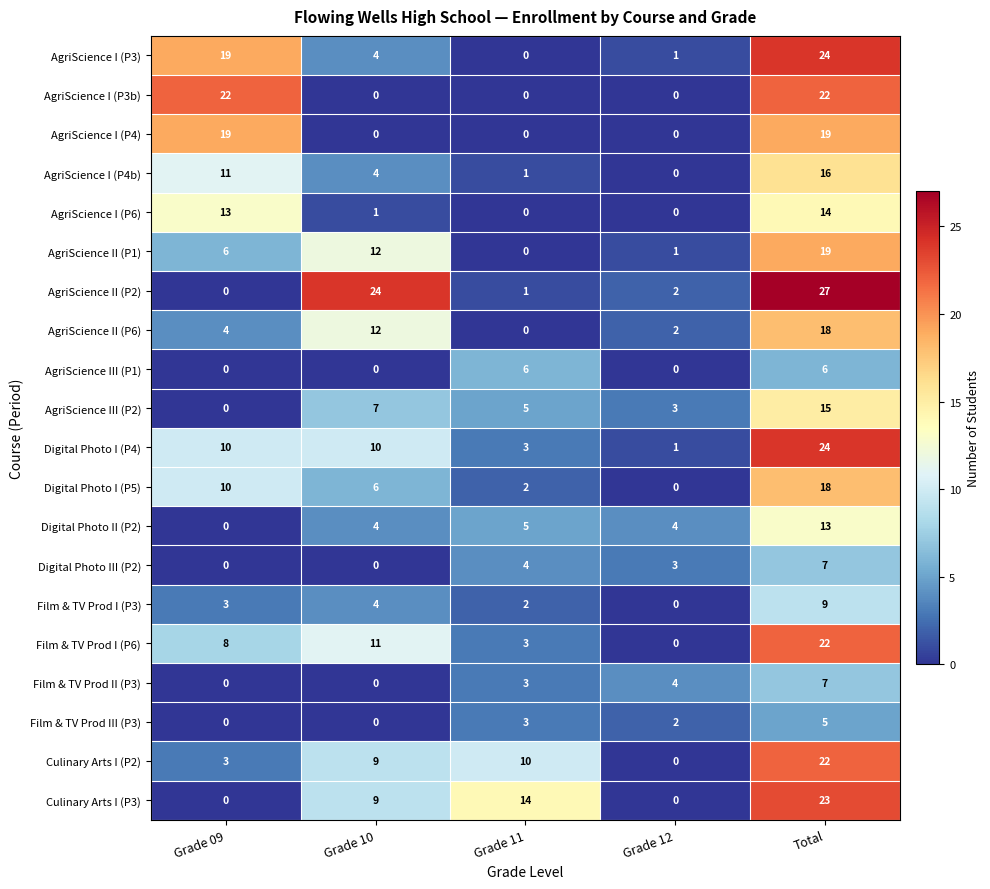

Which category has the highest value in the Digital Photo III (P2) series?

Total